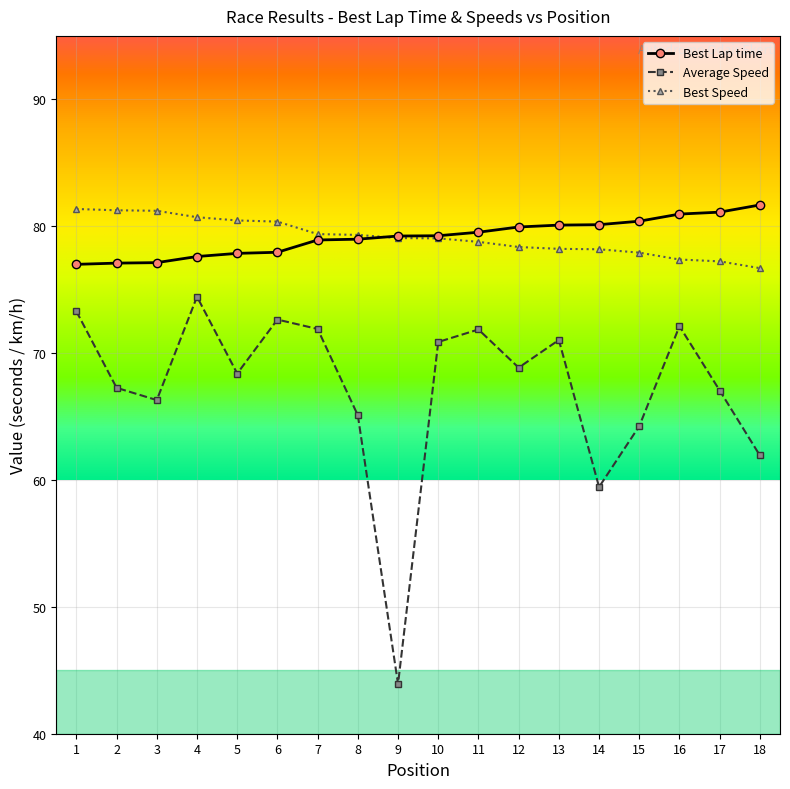

The Best Speed series shows 80.5 at 5. True or false?

True